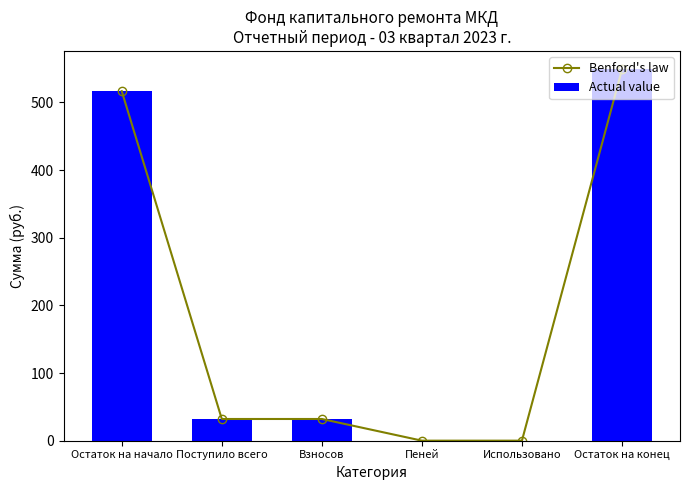

What is the average value of the Benford's law series?

188.2